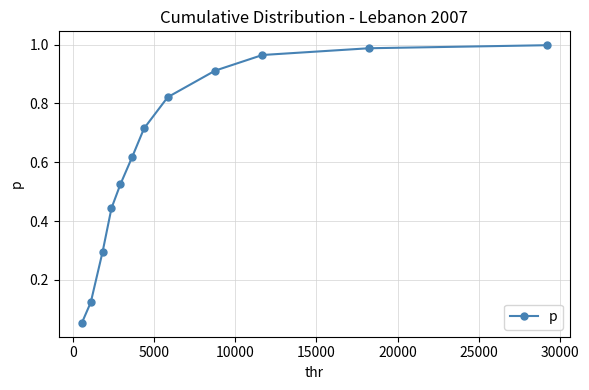

What is the sum of all values?

7.5